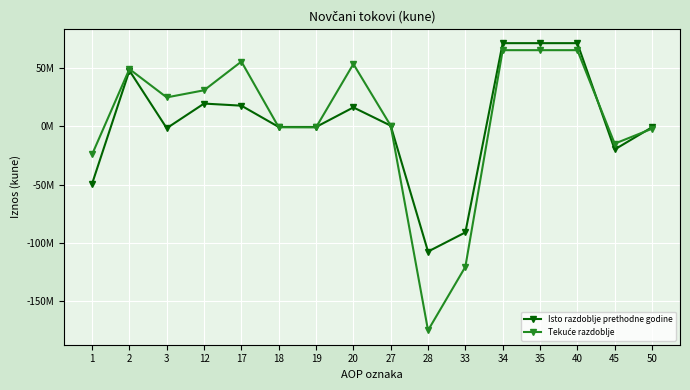

What is the value of the Tekuće razdoblje point at the 13th from the left?

65000000